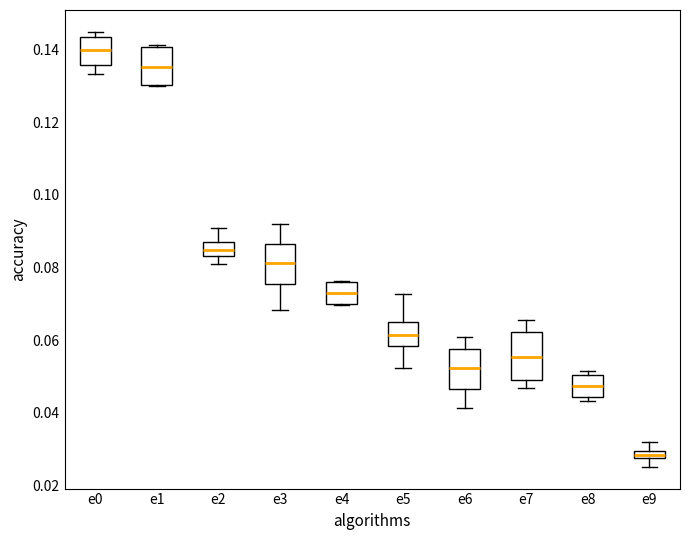

Where is the lower edge of the box for e5 on the y-axis? The values are not printed on the chart, so give them approximately, as read against the axis.

0.058